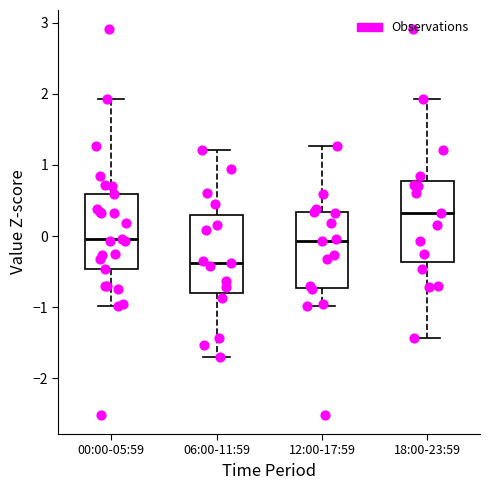

Where is the lower edge of the box for 12:00-17:59 on the y-axis? The values are not printed on the chart, so give them approximately, as read against the axis.

-0.7